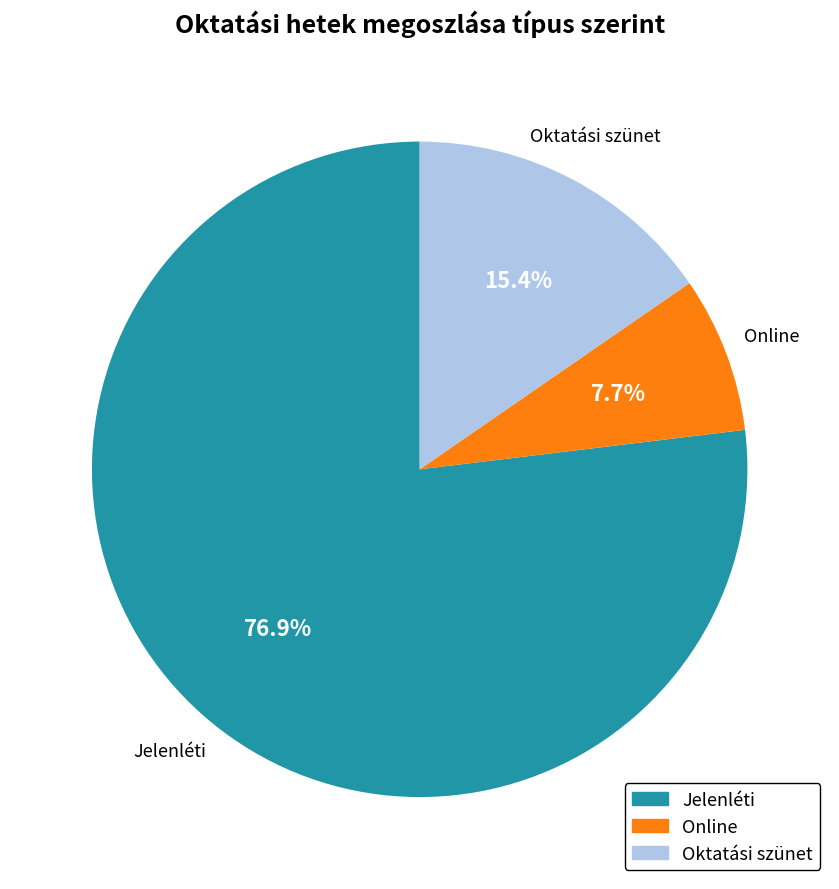

Which slice represents more than half of the pie?

Jelenléti